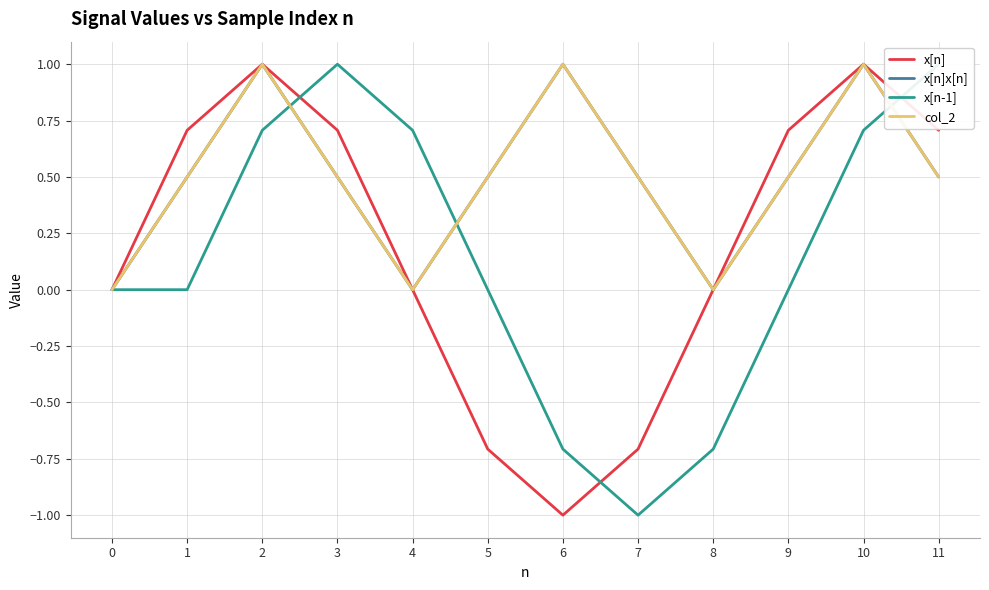

How many negative values does the x[n] series have?

3